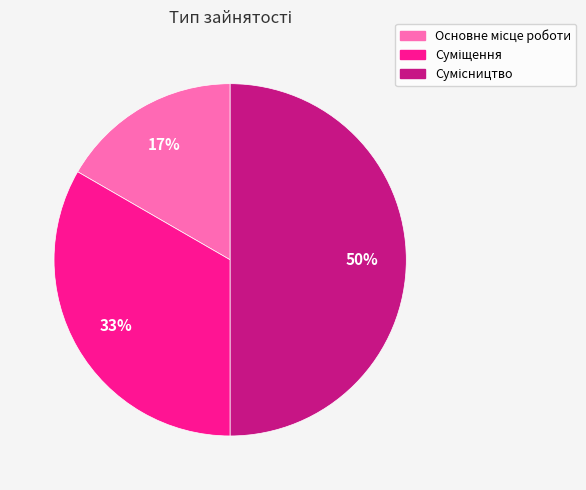

To the nearest percent, what is the difference between the largest and smallest slice percentages?

33%